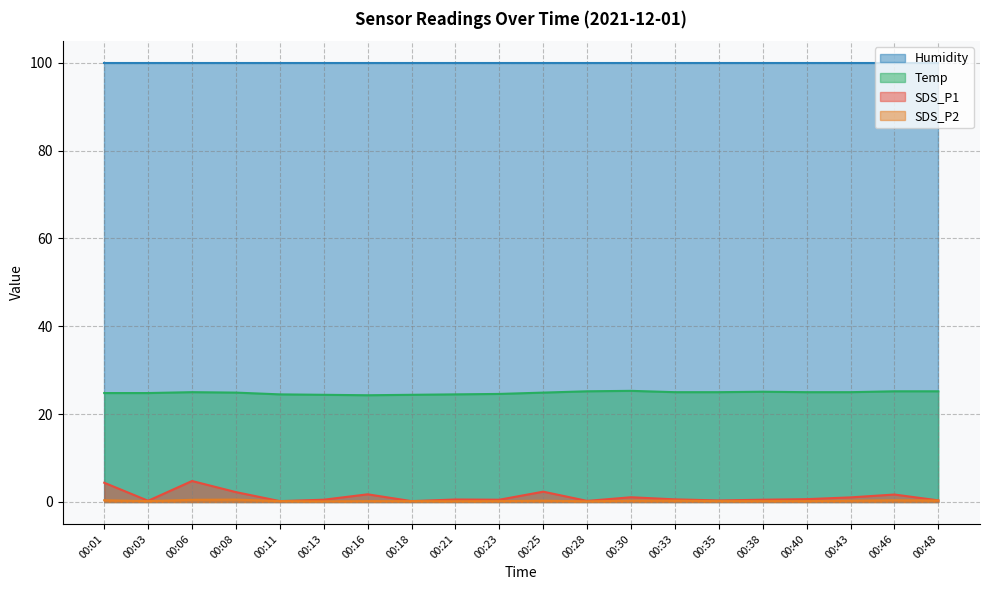

Where does the Temp series first go above 25?

00:28